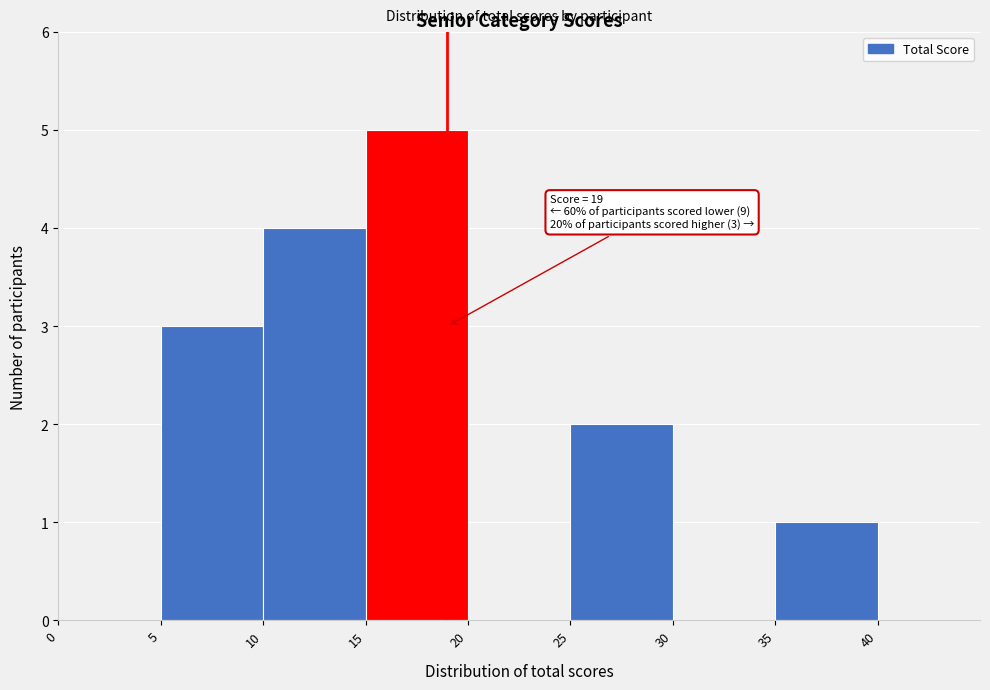

Over which range of the x-axis is the bar tallest?

15 to 20